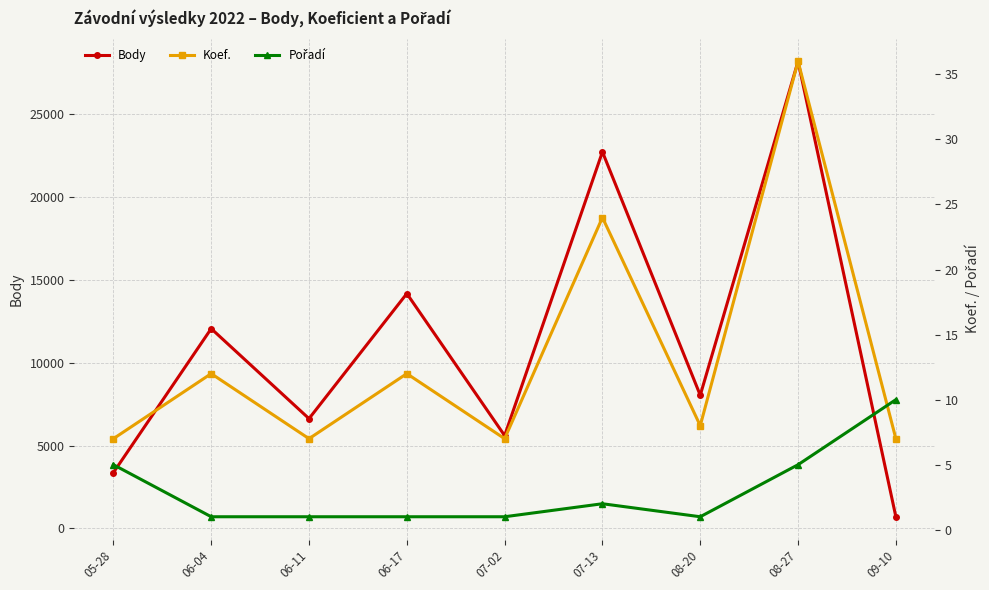

How many values in the Body series exceed 8033?

4